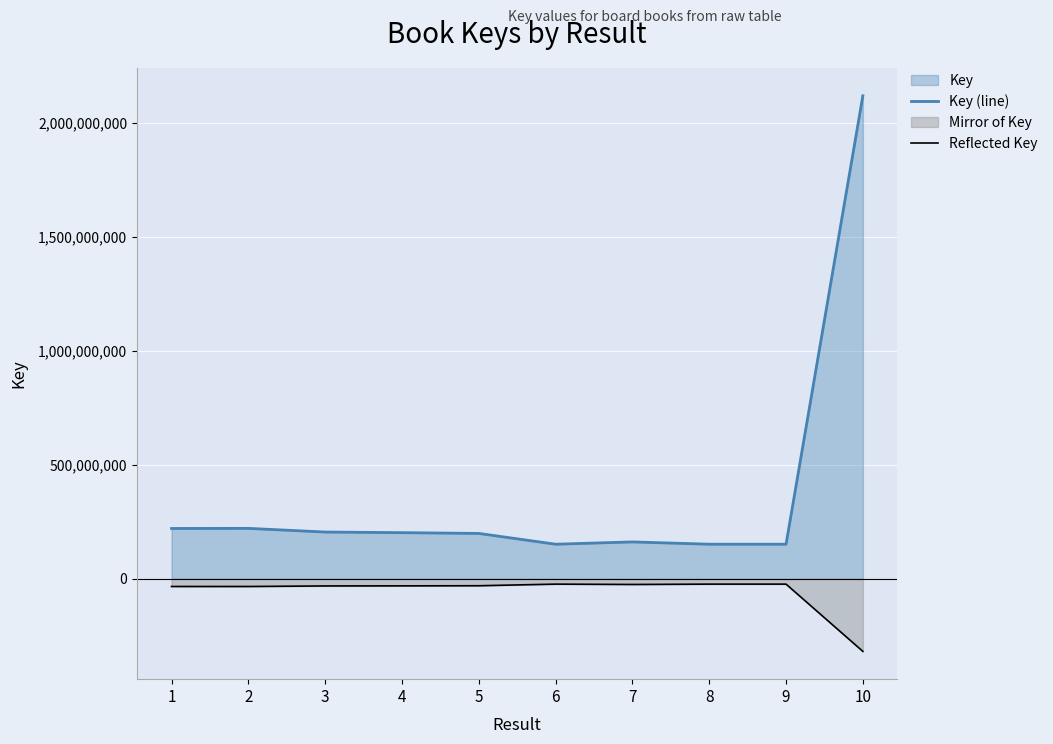

What is the sum of the Reflected Key values at 9 and 1?

-55970551.2